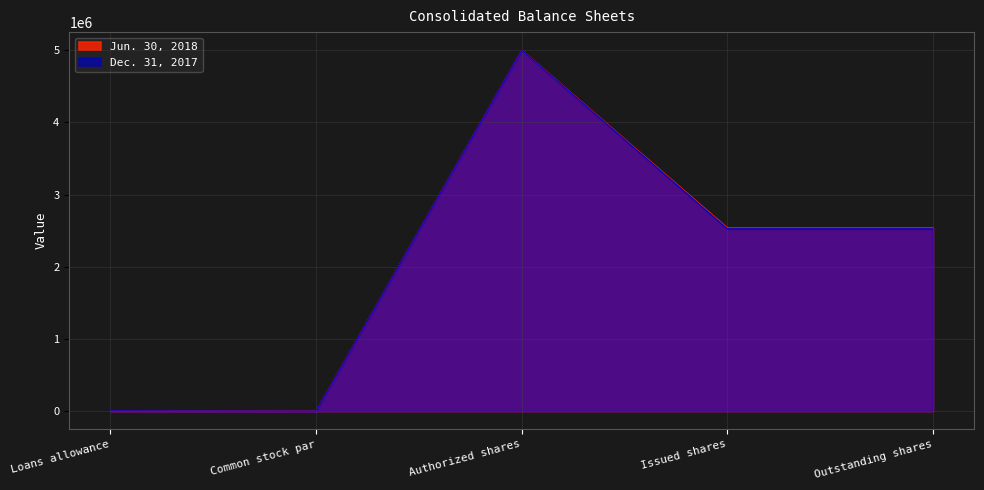

Where is the first local minimum for Dec. 31, 2017?

Common stock par